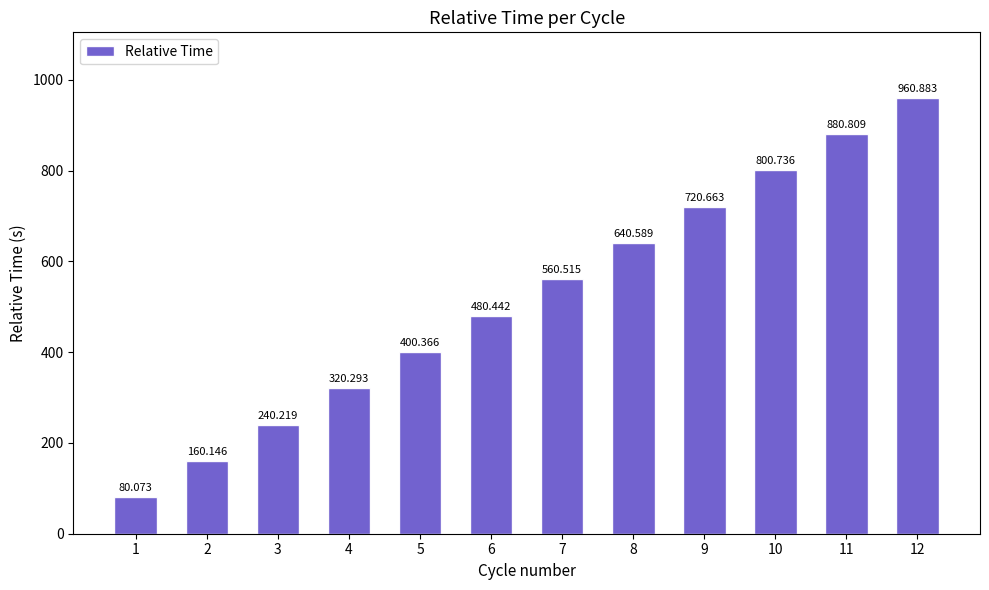

Reading right to left, transcribe all the data shown in this chart.

960.9	880.8	800.7	720.7	640.6	560.5	480.4	400.4	320.3	240.2	160.1	80.1